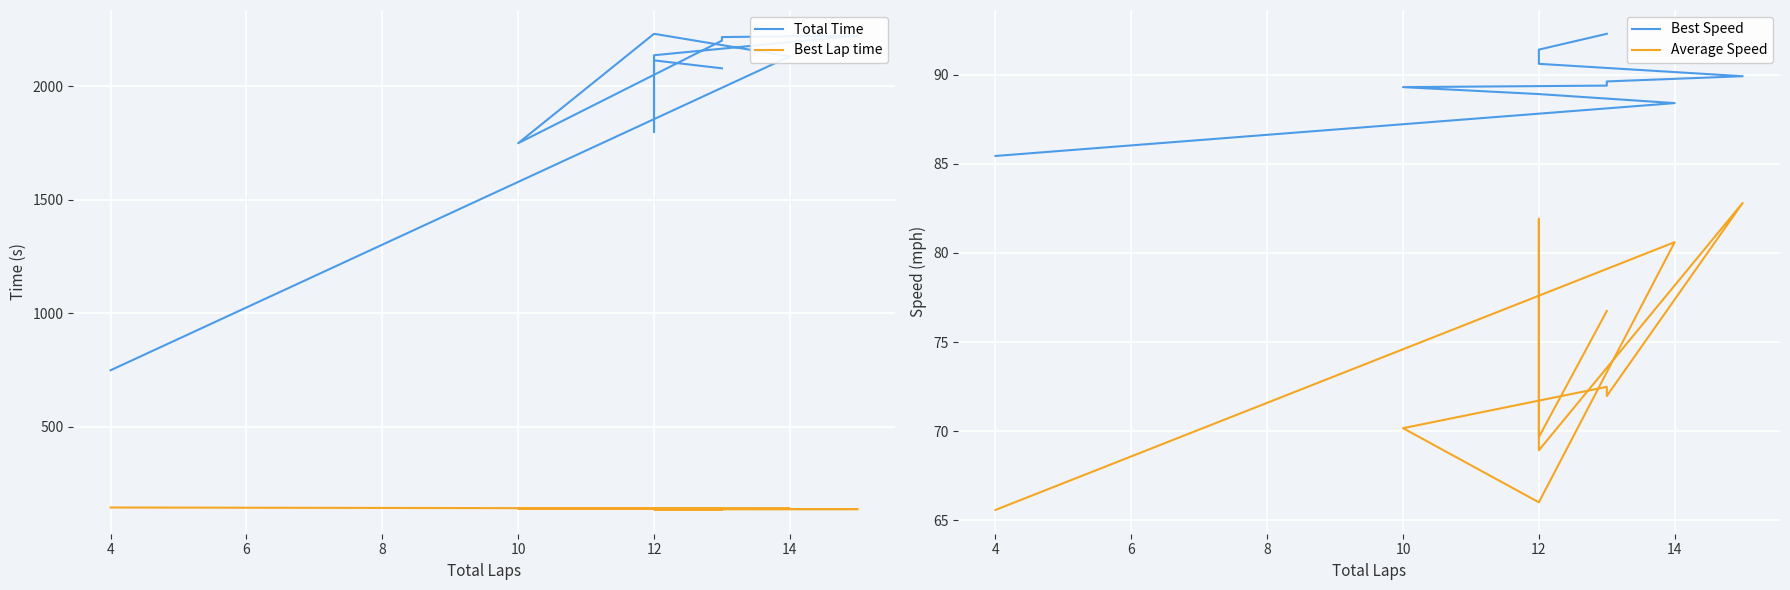

What is the value of the Best Lap time point at the 9th from the left?

135.1